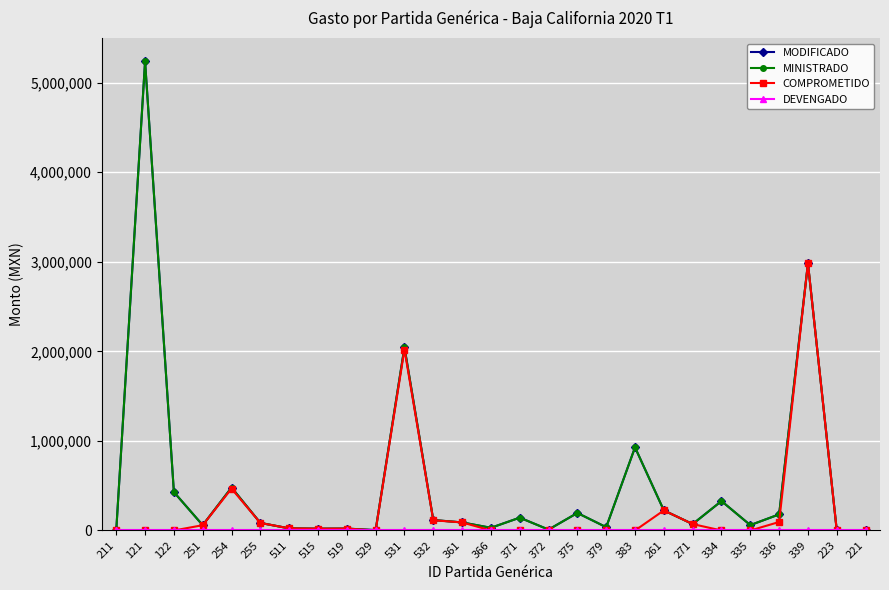

Is this an area chart (filled region under the line)?

No